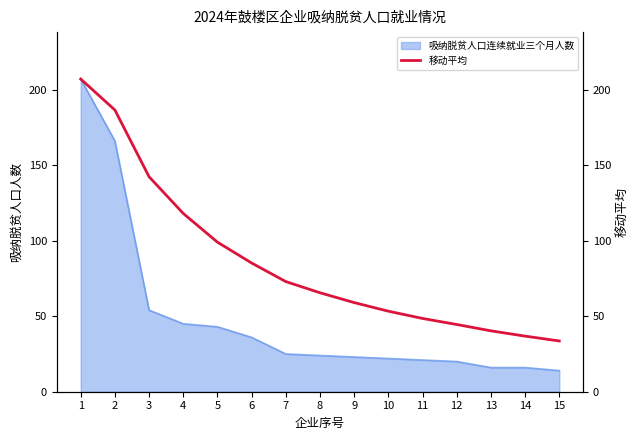

Is it true that the value at 10 is 53.3?

True